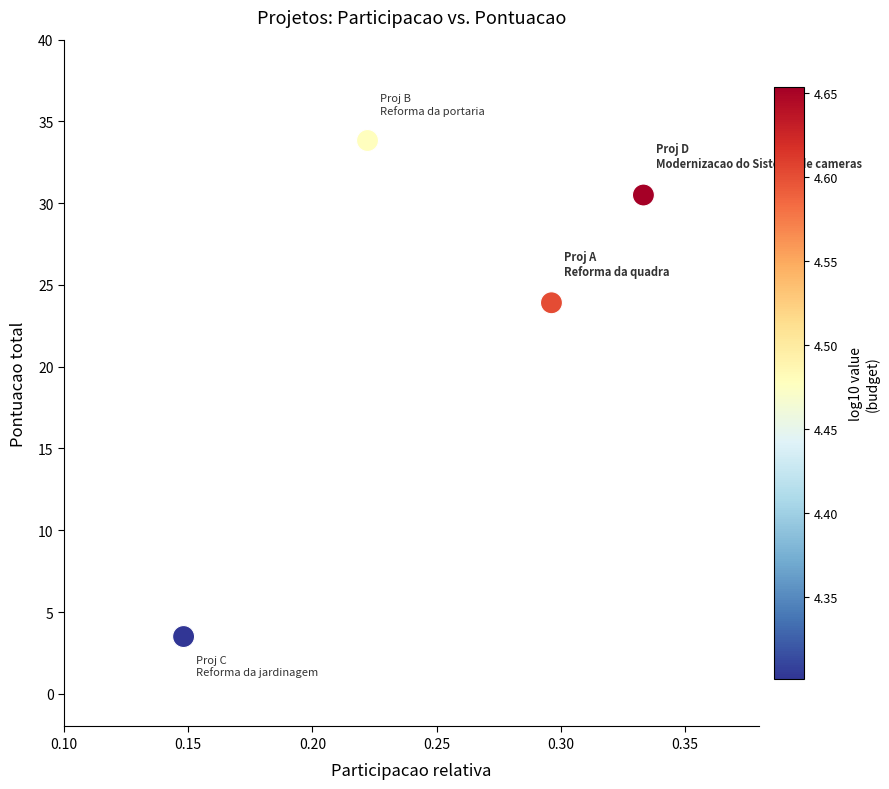

What Y value in the scatter plot is closest to 18?

23.9